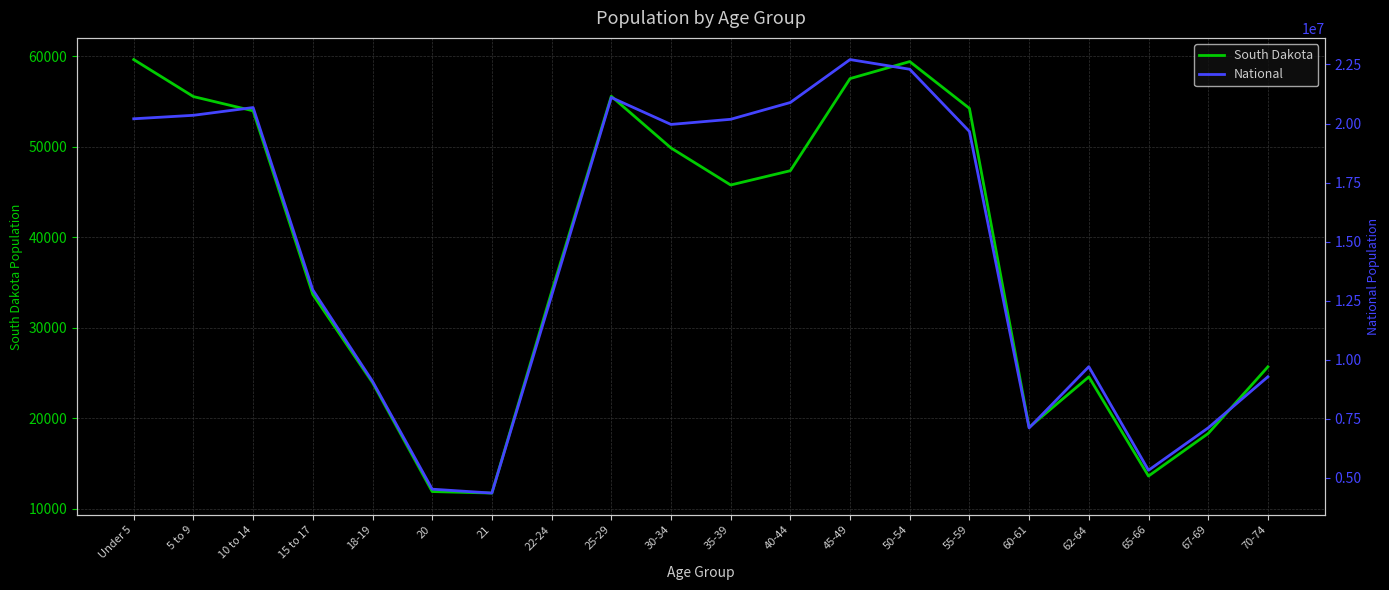

What is the sum of all National values?

290190983